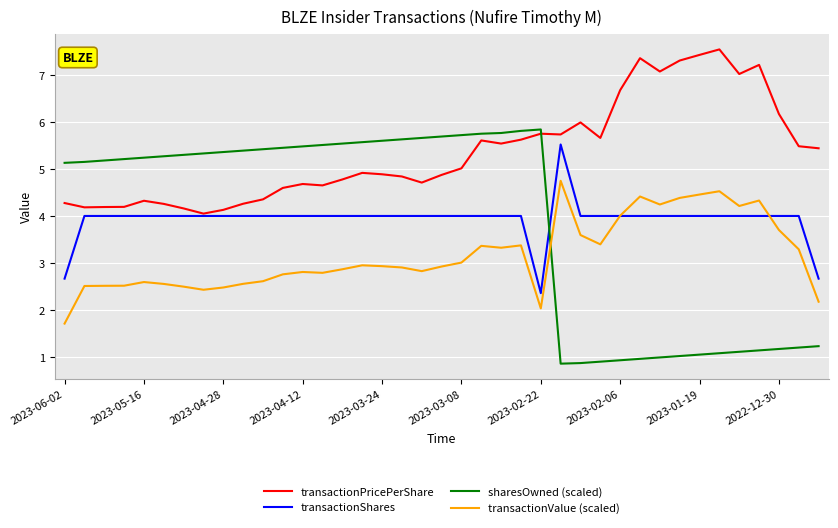

Rank the series by their maximum value, from highest to lowest.

transactionPricePerShare, sharesOwned (scaled), transactionShares, transactionValue (scaled)